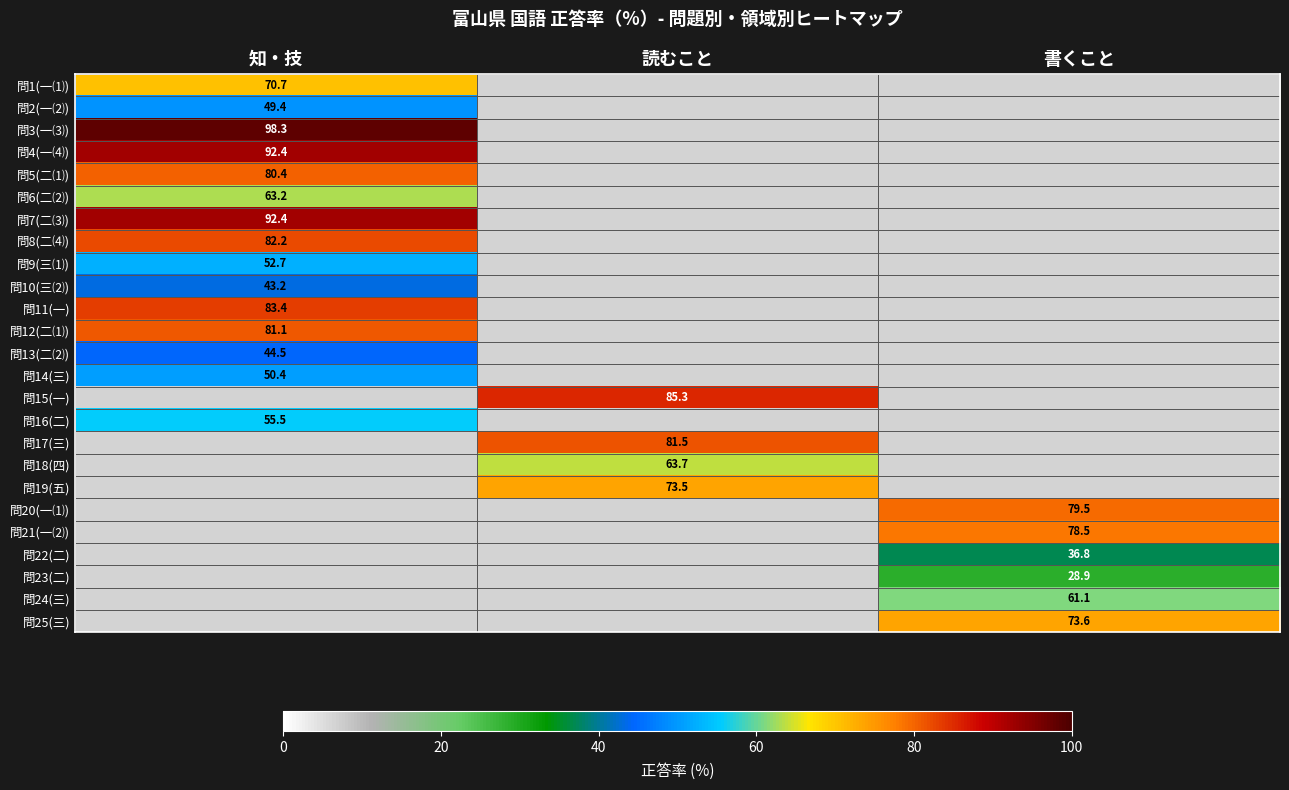

True or false: 問1(一⑴) has a value of 70.7 at 知・技.

True